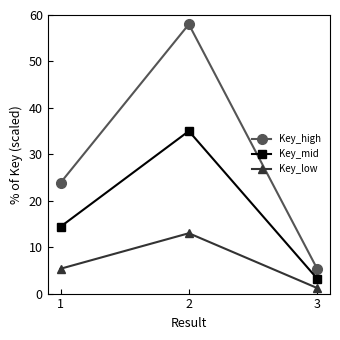

Rank the series at 2 from highest to lowest value.

Key_high, Key_mid, Key_low